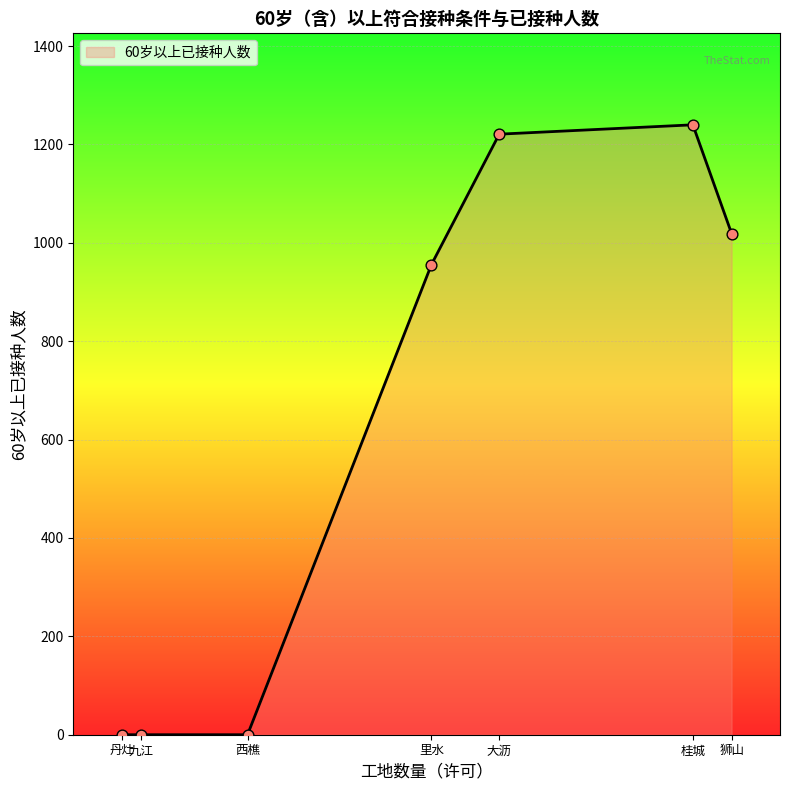

What is the change in value from 九江 to 里水?

+956